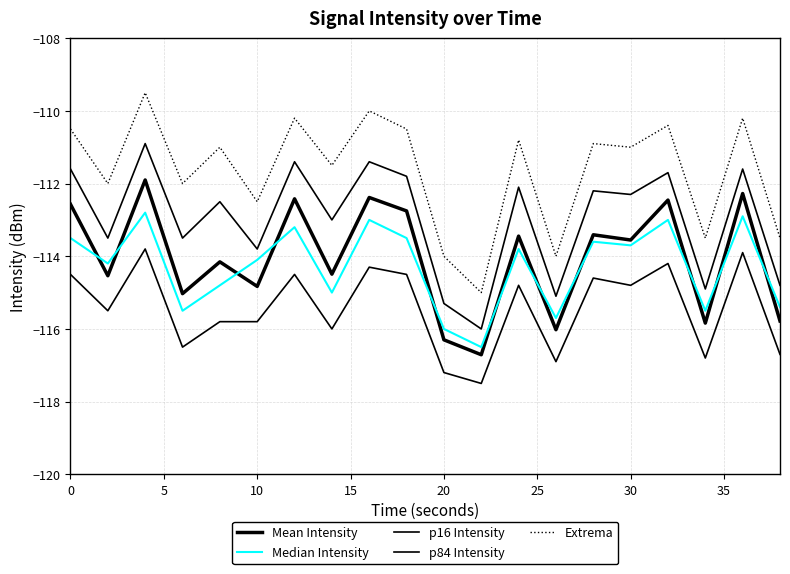

Does the chart have visible grid lines?

Yes